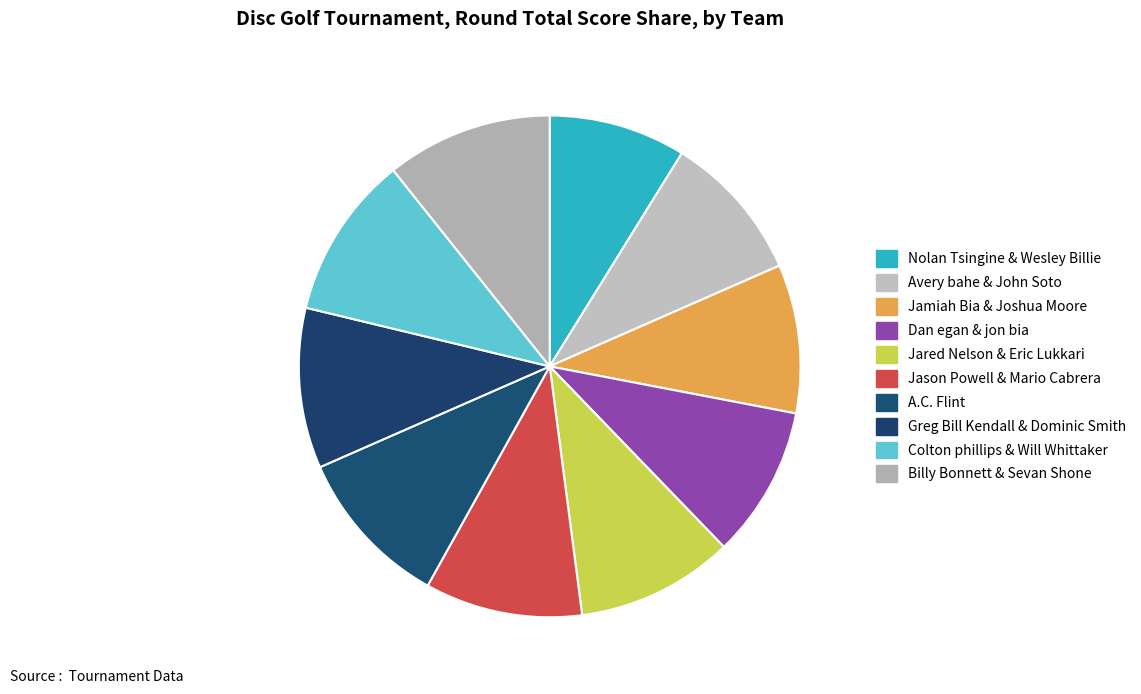

To the nearest percent, what is the difference between the largest and smallest slice percentages?

2%